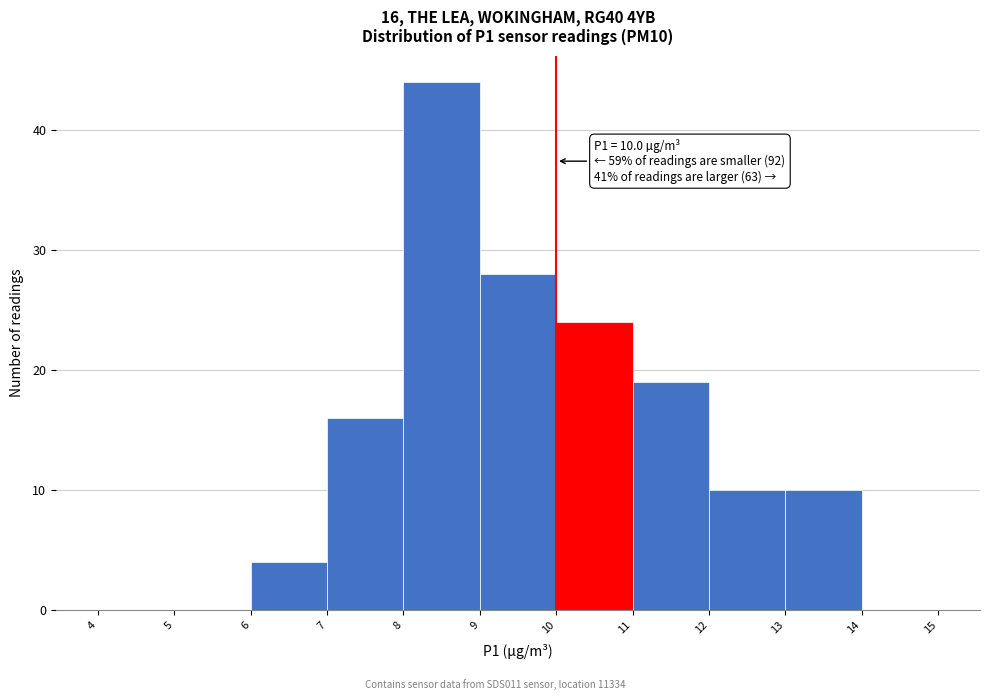

Over which range of the x-axis is the bar tallest?

8 to 9